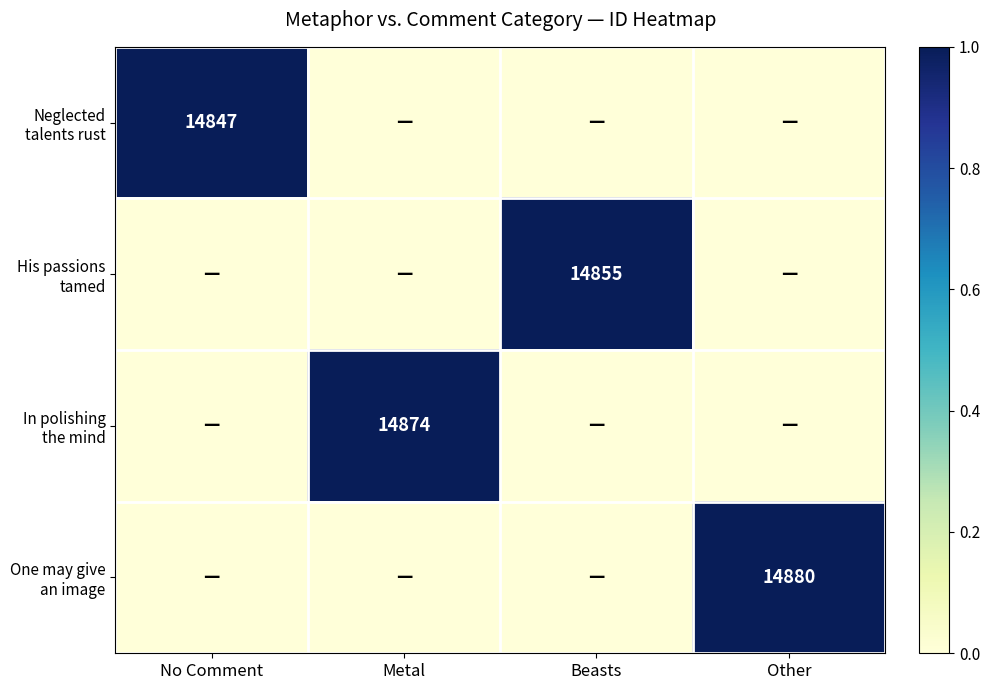

True or false: One may give an image has a value of 2 at Other.

False